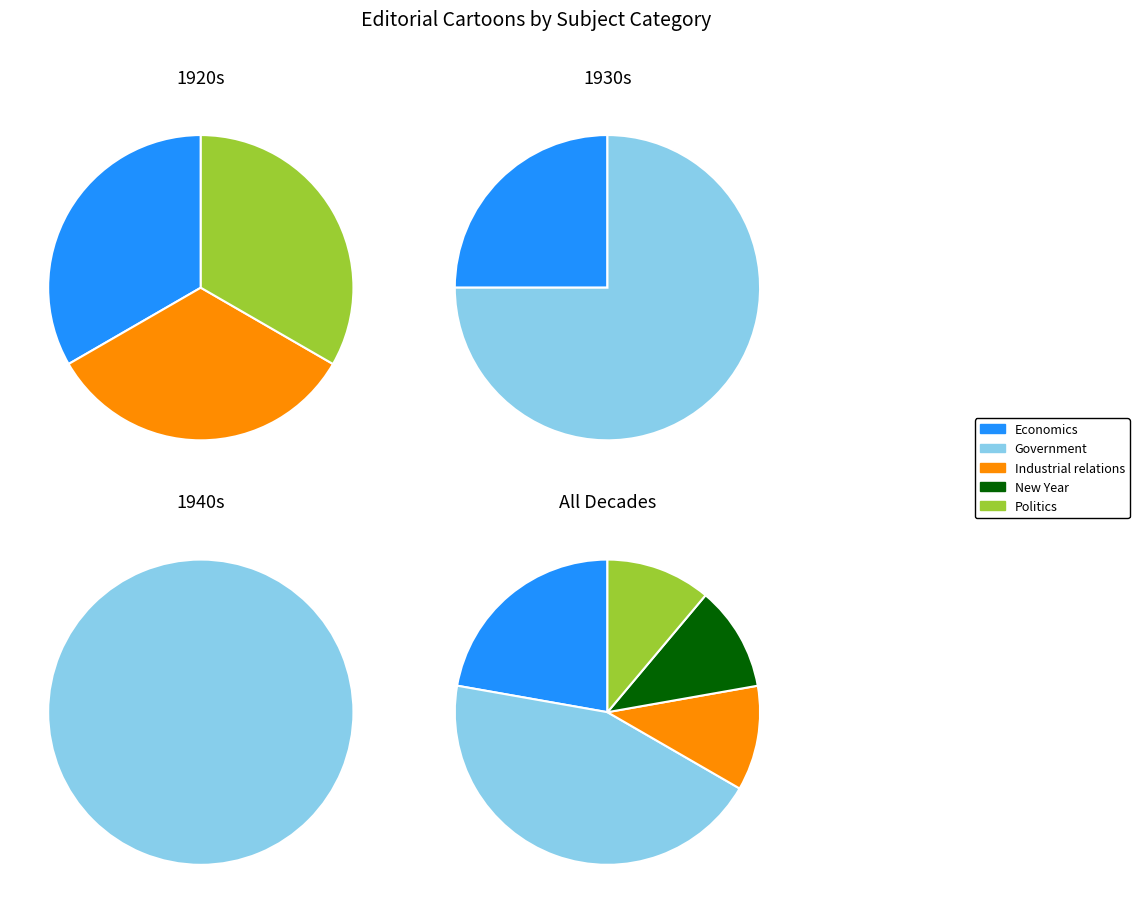

What percentage is the Industrial relations slice, to the nearest percent?

10%